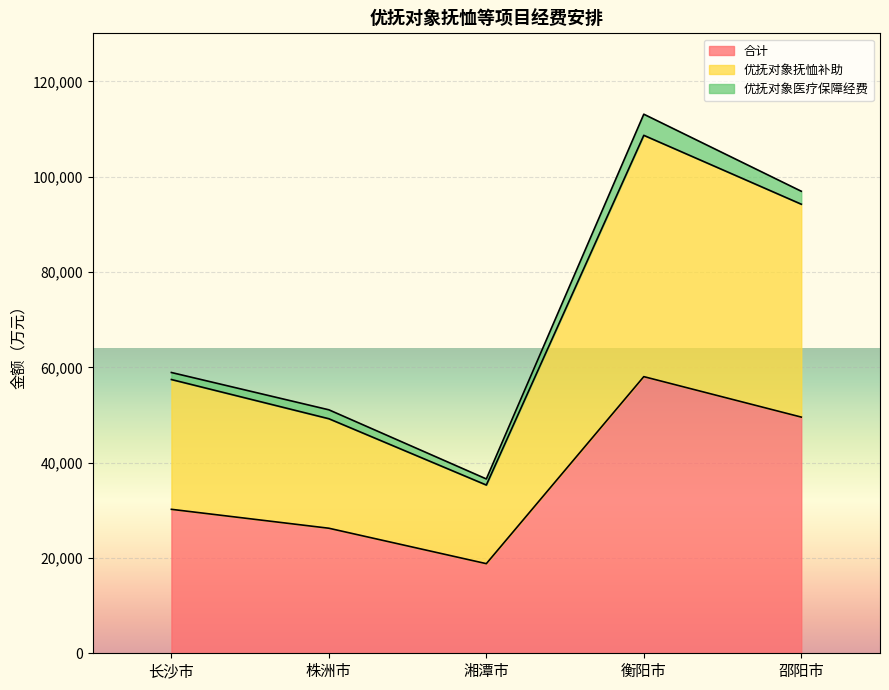

Is it true that 优抚对象抚恤补助 equals 94219.9 at 邵阳市?

True